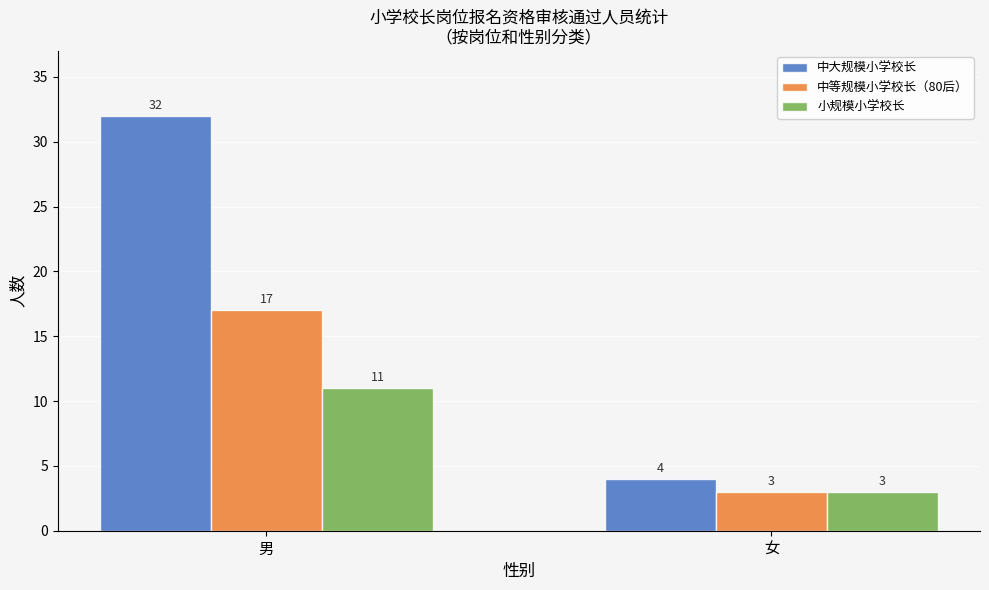

How many bars are there in total?

6